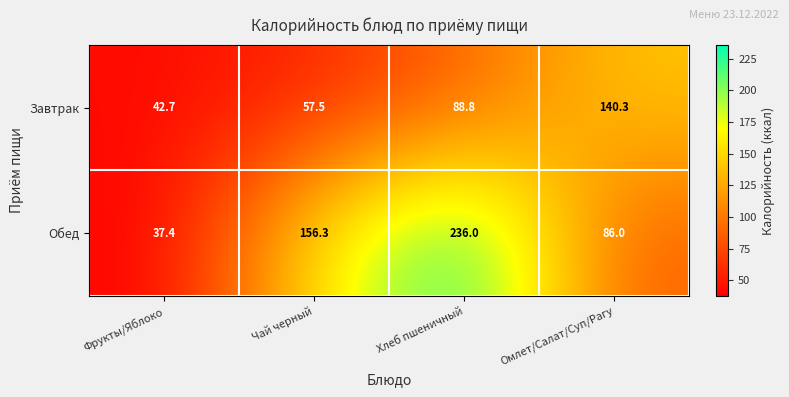

Which series has the widest spread of values?

Обед